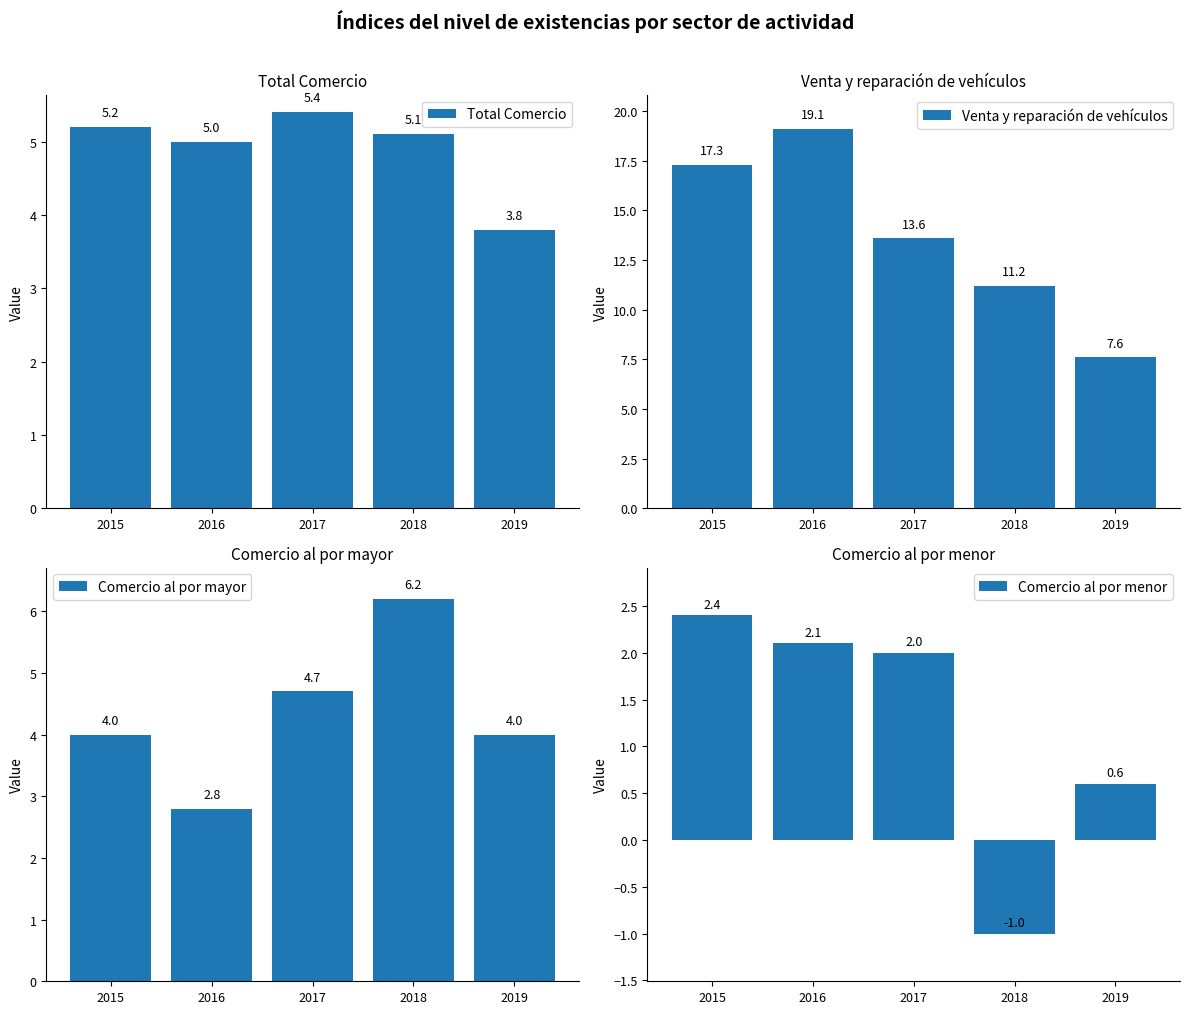

The Comercio al por menor series shows 0.6 at 2019. True or false?

True